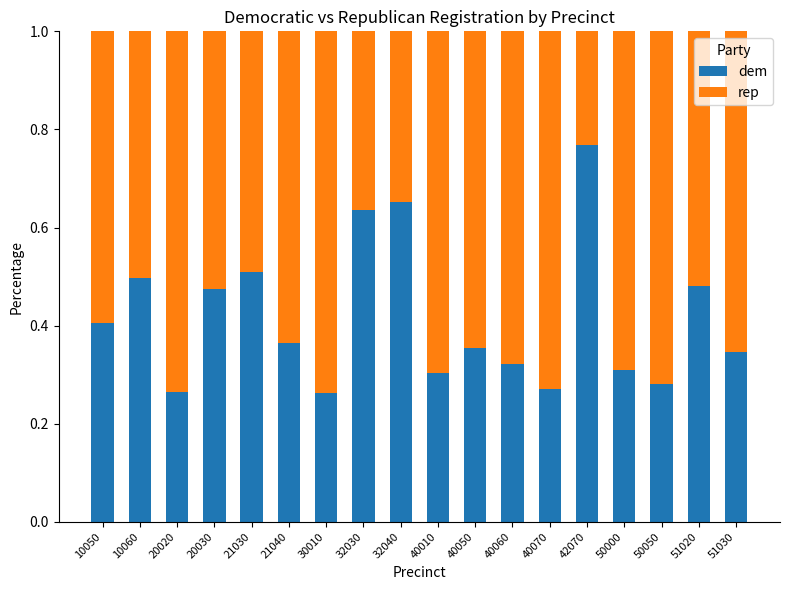

The value of dem at 42070 is 1.3. True or false?

False